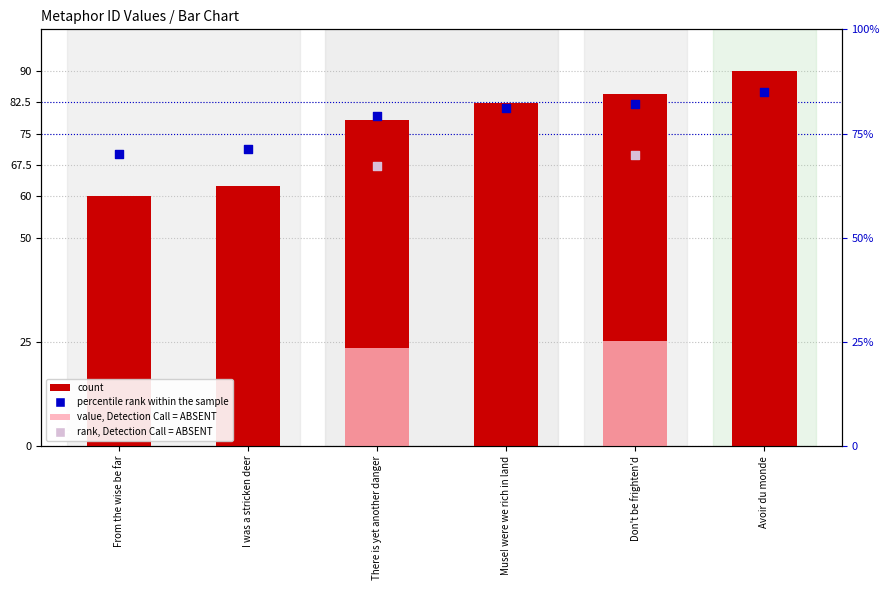

Which series has the largest Y range (max minus min)?

count